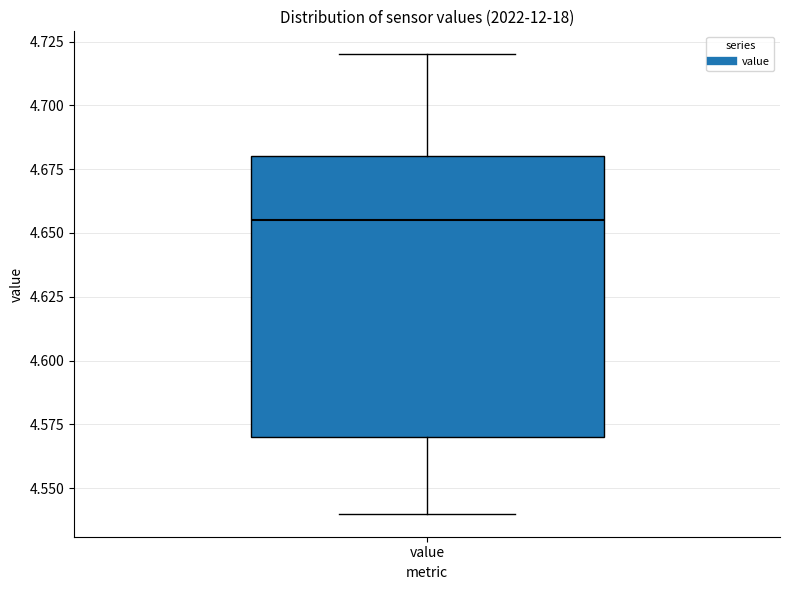

Read this box plot against the y-axis: the position of the median line, the range covered by the box, and the ends of both whiskers. The values are not printed on the chart, so give them approximately, as read against the axis.

median 4.655, box 4.570 to 4.680, whiskers 4.540 to 4.720